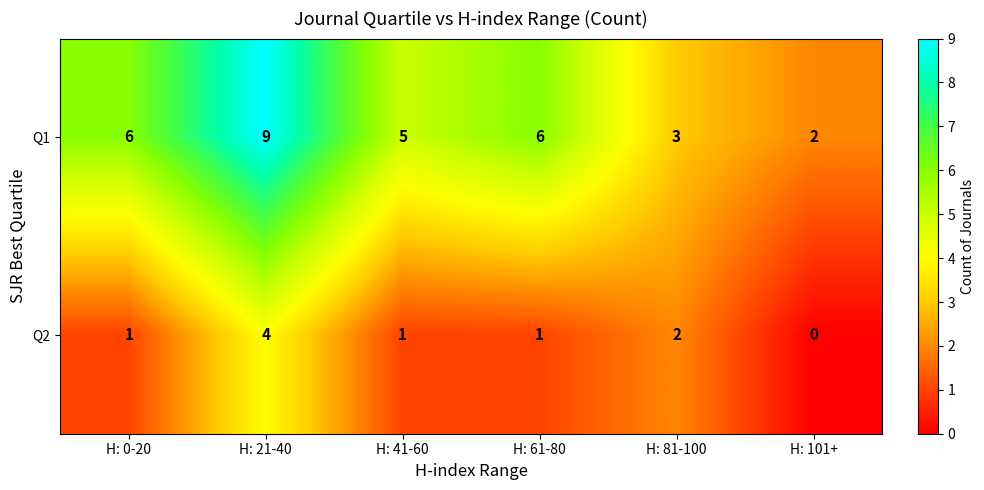

Which series has the largest range (max minus min)?

Q1